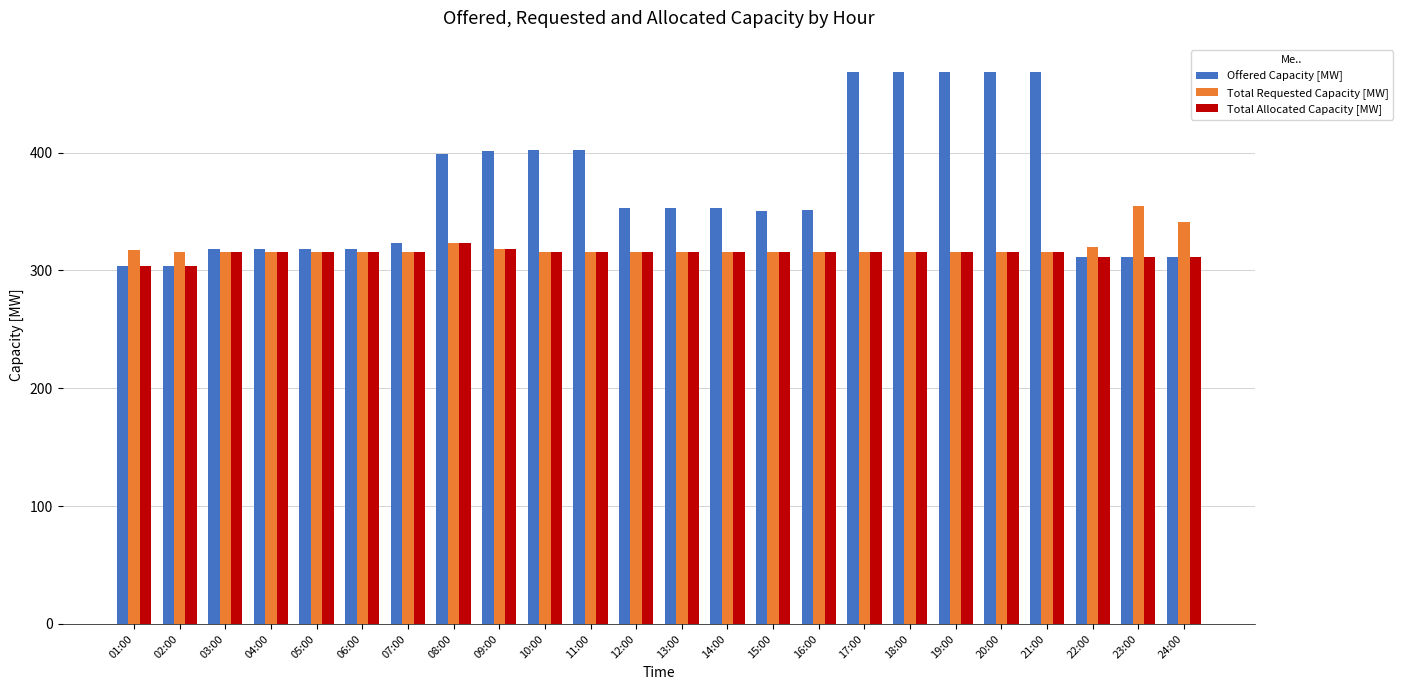

What is the approximate value of Offered Capacity [MW] at 08:00, to the nearest 50?

400